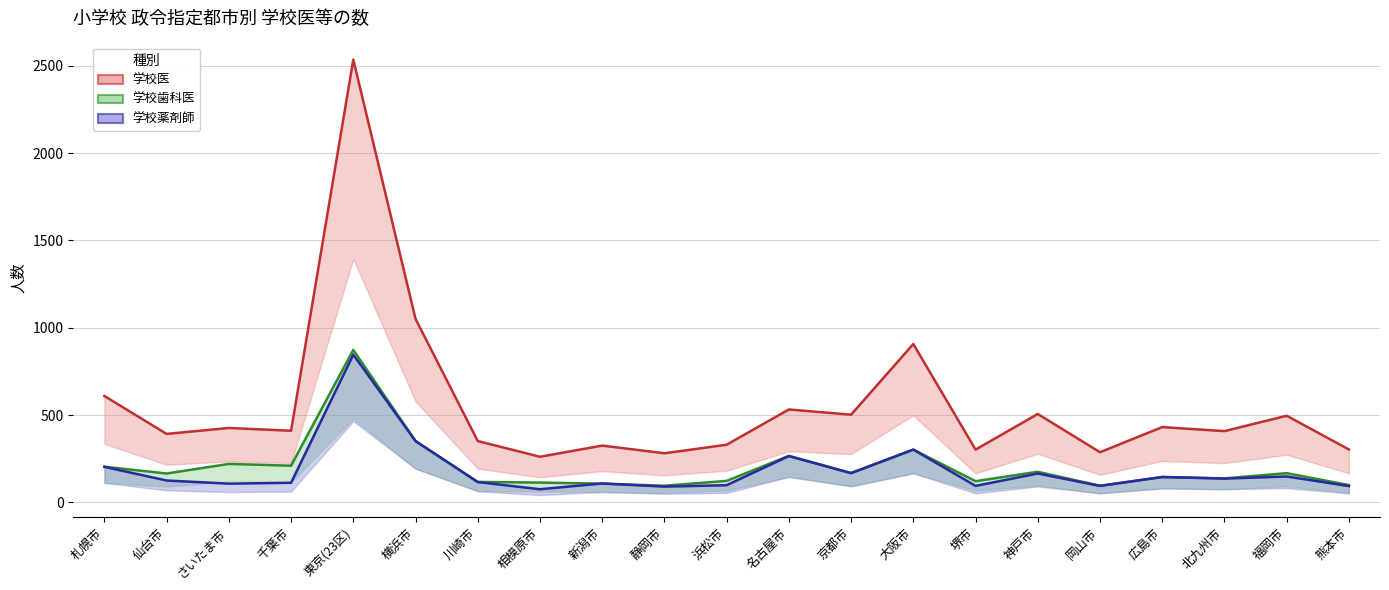

At which category is the sum across all series the highest?

東京(23区)